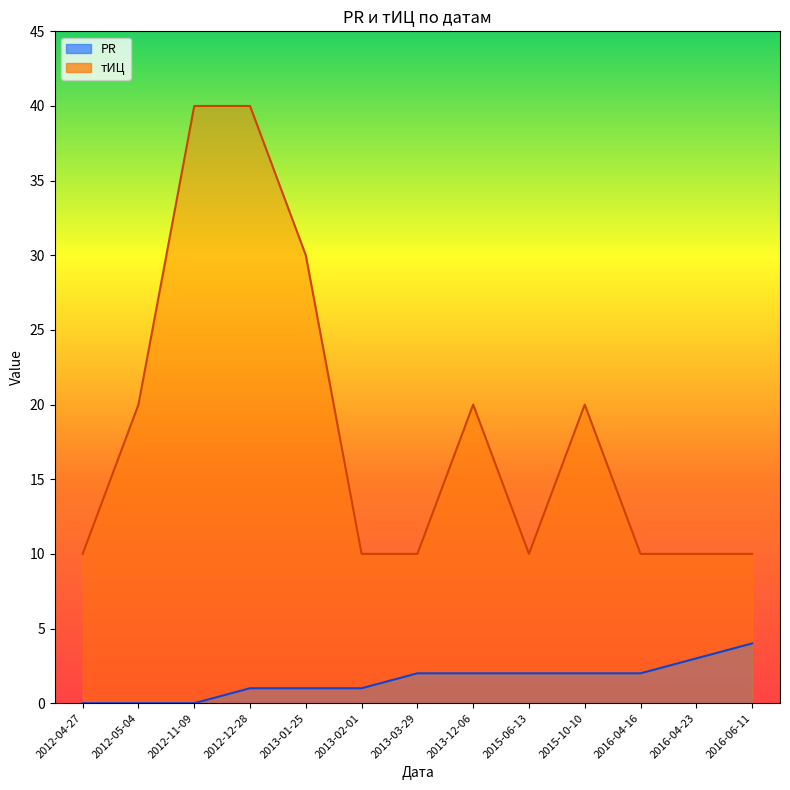

What is the difference between the maximum and minimum values in the тИЦ series?

30